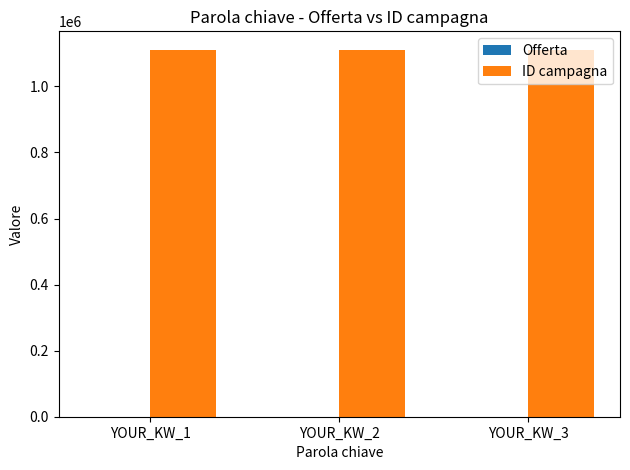

Are the bars horizontal?

No